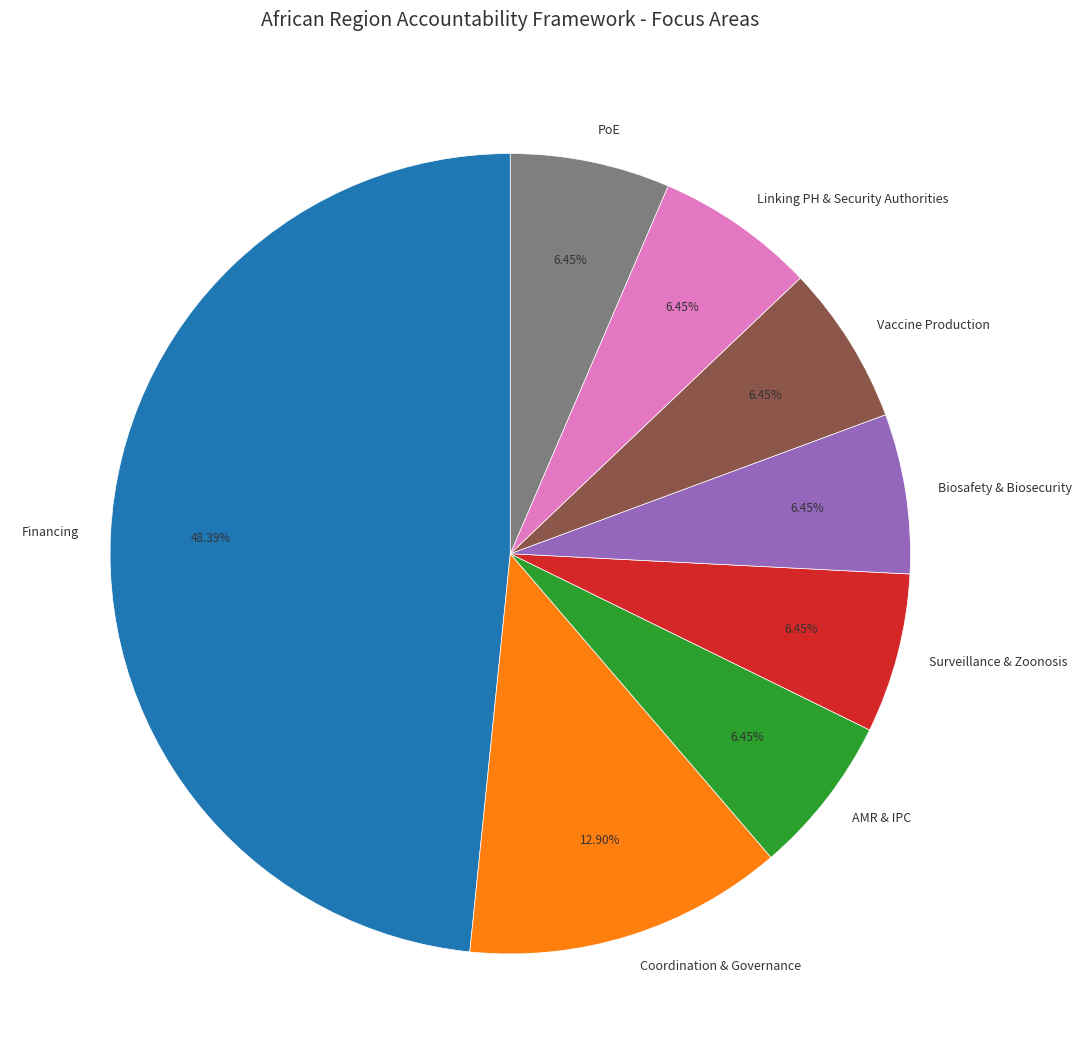

The Vaccine Production slice represents 1% of the pie. True or false?

False